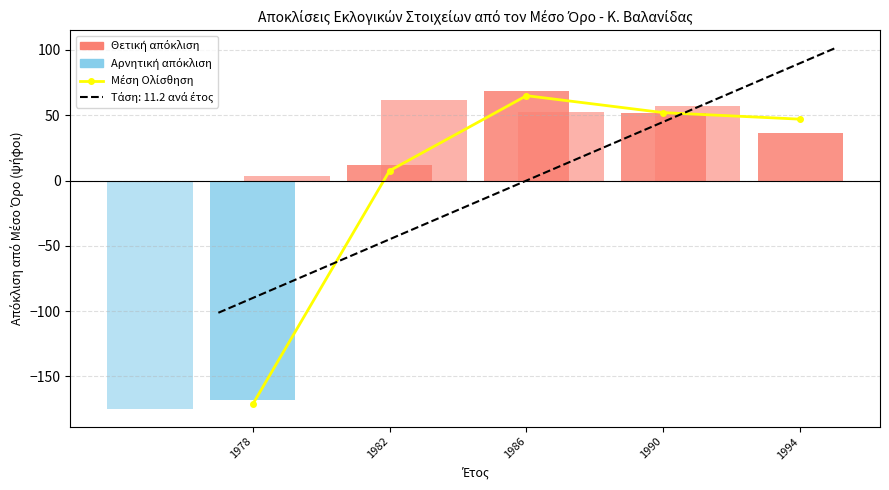

What is the difference between the maximum and minimum values in the Μέση Ολίσθηση series?

236.5